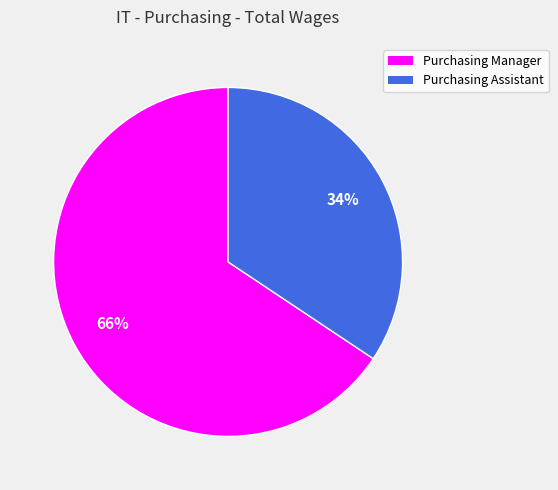

The Purchasing Manager slice represents 55% of the pie. True or false?

False